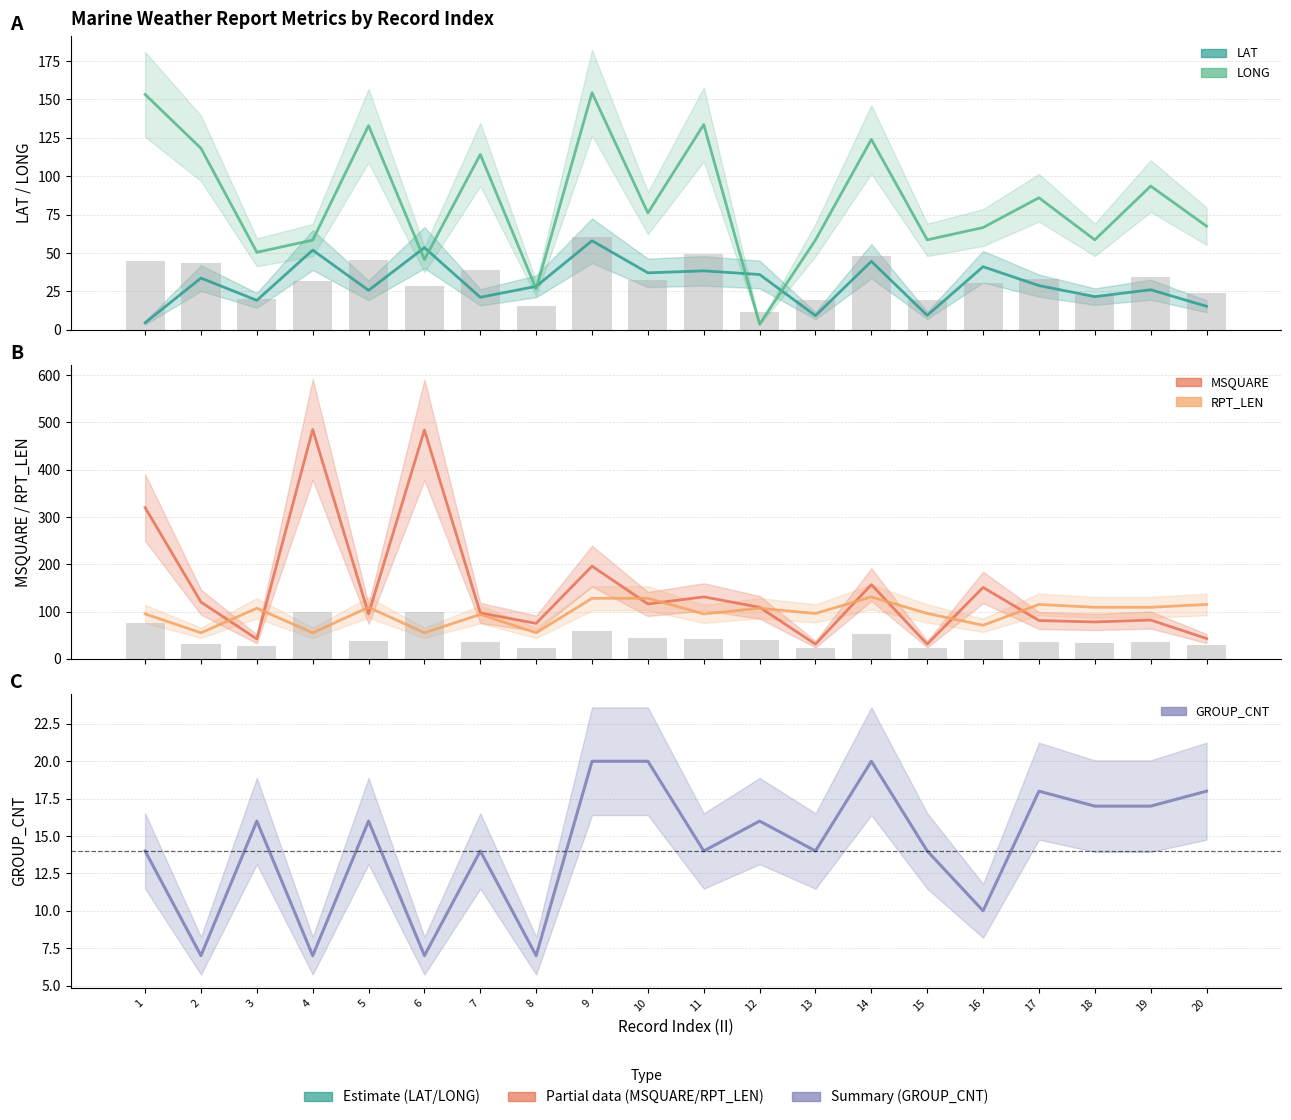

What is the value of the GROUP_CNT bar at the 15th from the left?

14.0